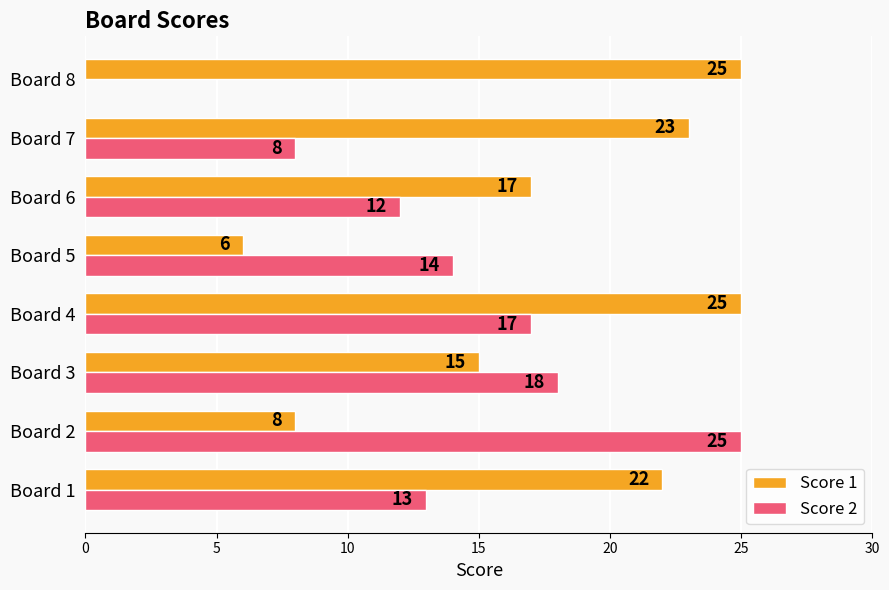

What is the sum of the Score 1 values at Board 3 and Board 2?

23